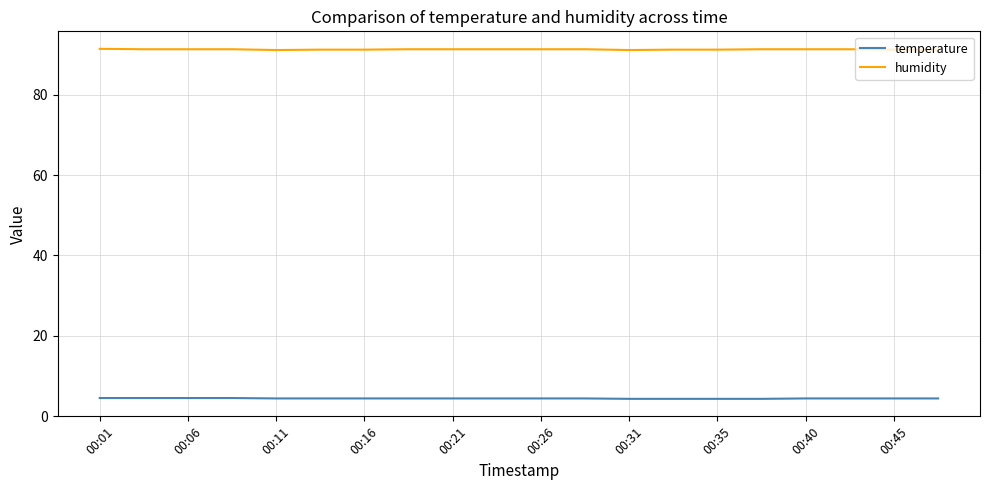

Which series has the largest range (max minus min)?

humidity